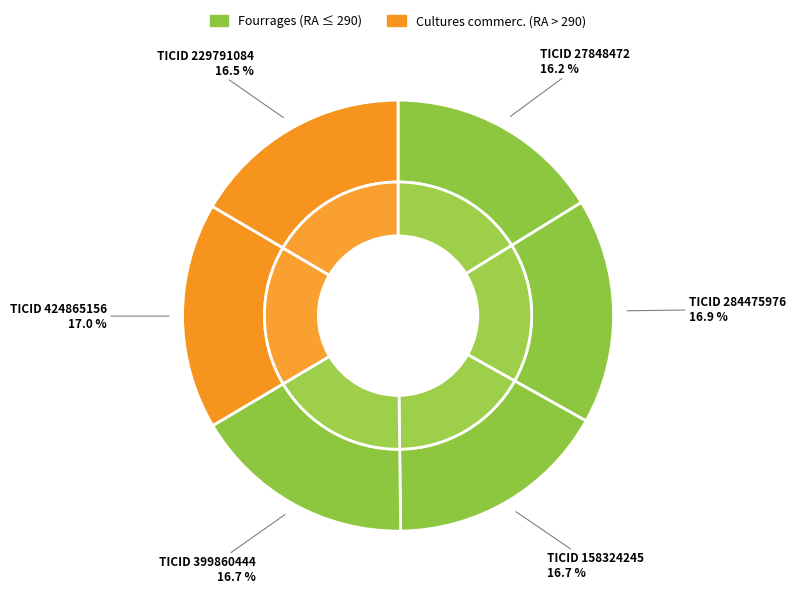

The 158324245 slice represents 30% of the pie. True or false?

False